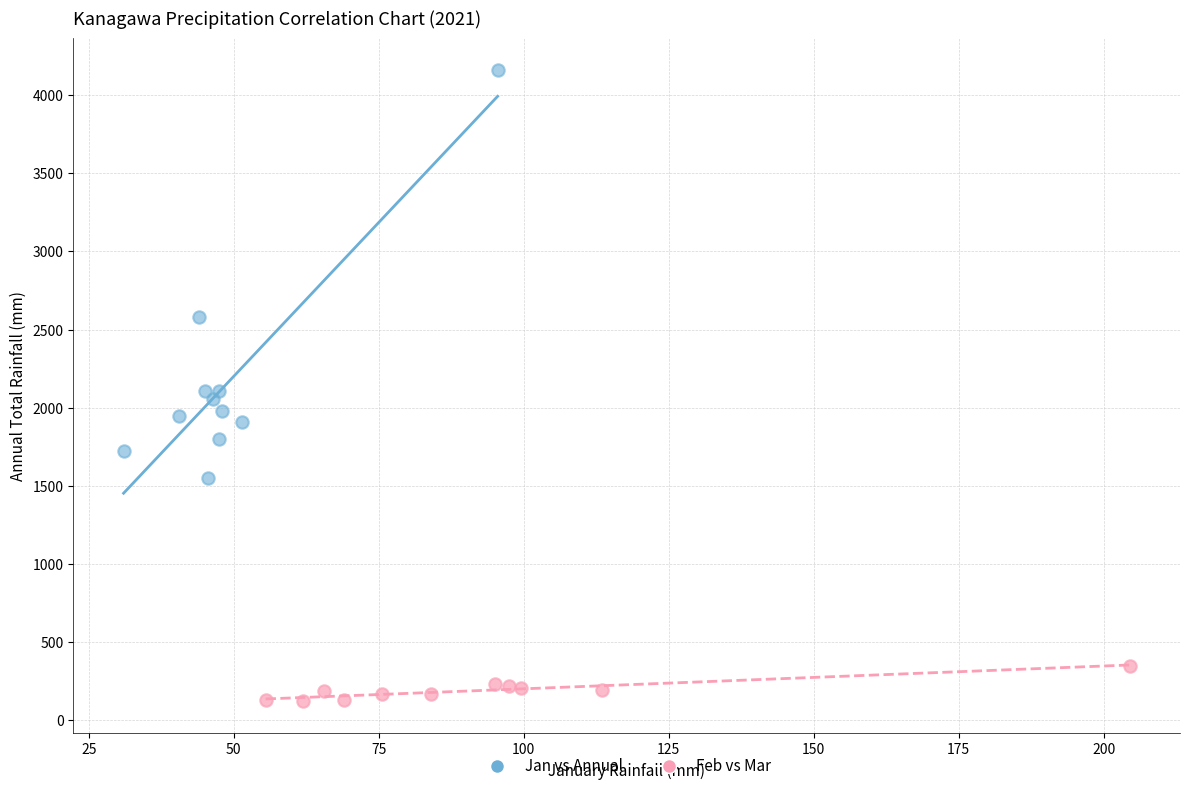

Which series contains the highest Y value?

Jan vs Annual